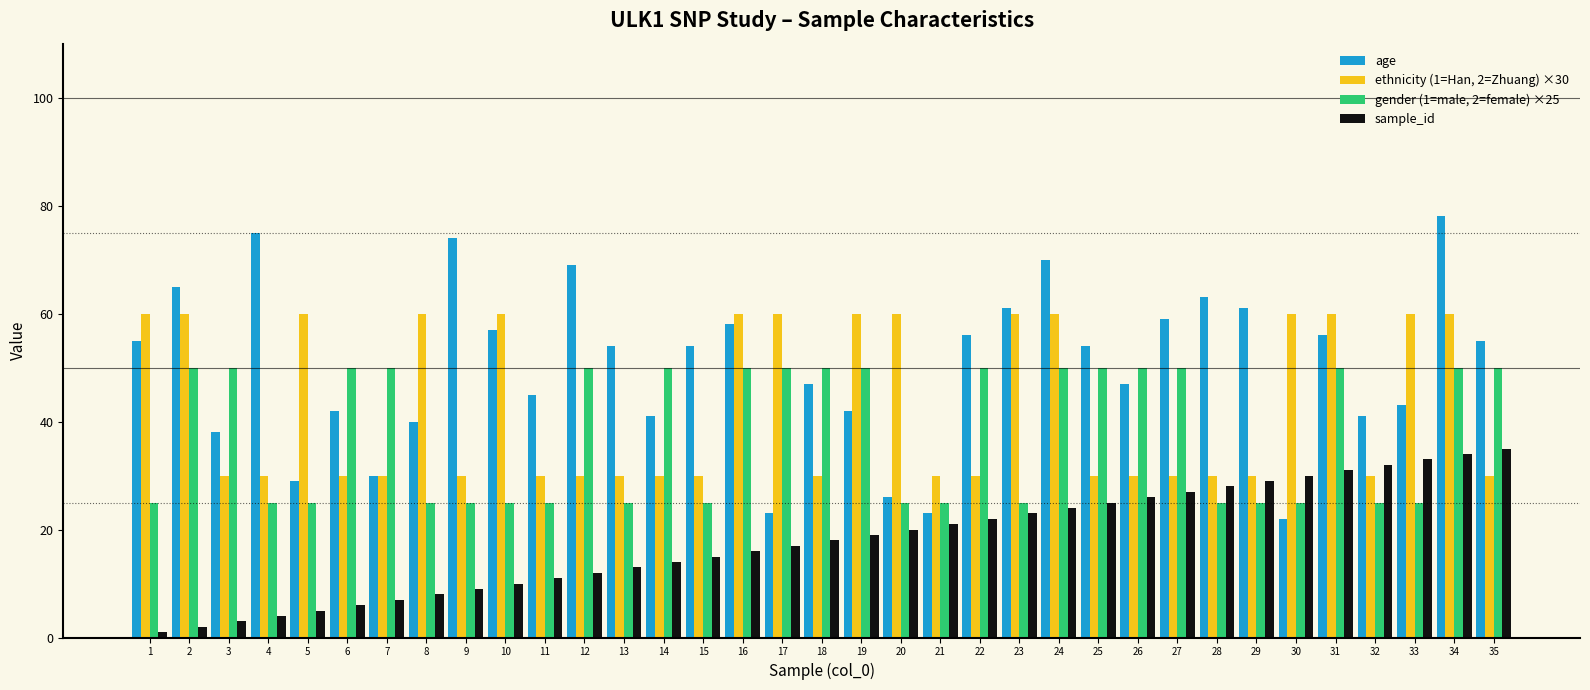

What is the sum of all age values?

1753